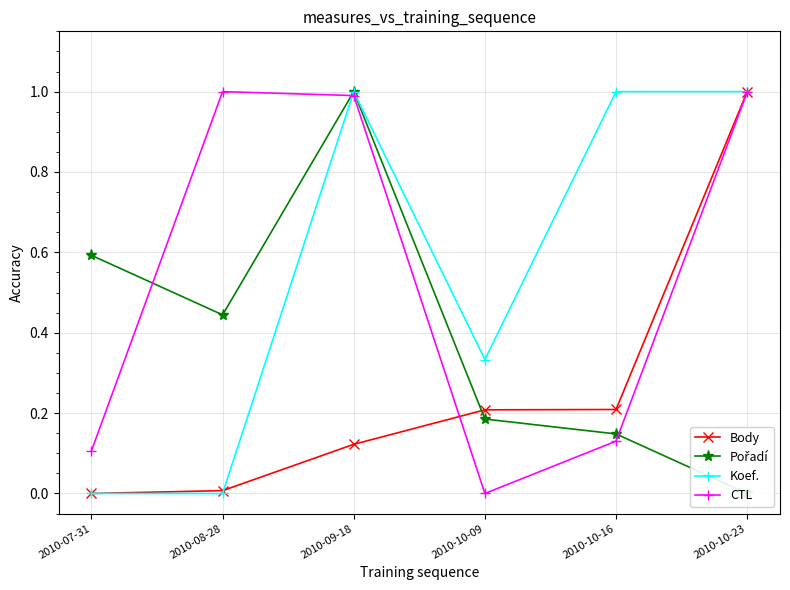

Reading right to left, extract all data points from this chart.

Body: 1.0	0.2	0.2	0.1	0.0	0.0
Pořadí: 0.0	0.1	0.2	1.0	0.4	0.6
Koef.: 1.0	1.0	0.3	1.0	0.0	0.0
CTL: 1.0	0.1	0.0	1.0	1.0	0.1